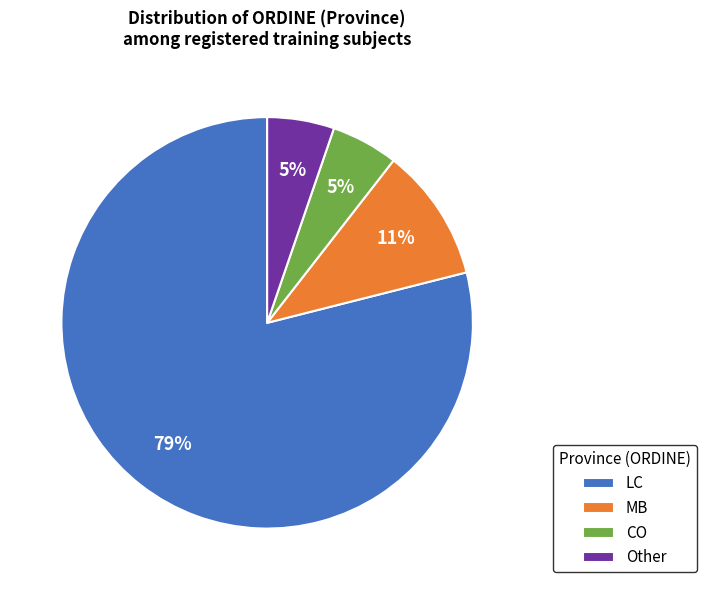

Is the sum of MB and Other greater than half?

No